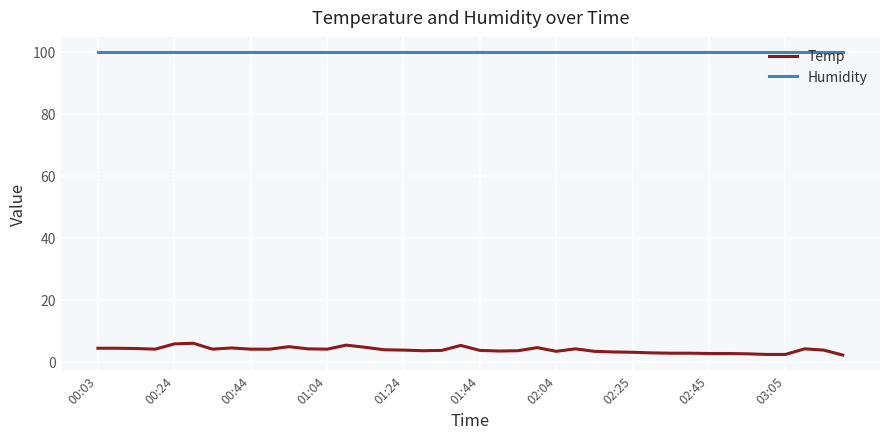

True or false: Temp and Humidity intersect in this chart.

False